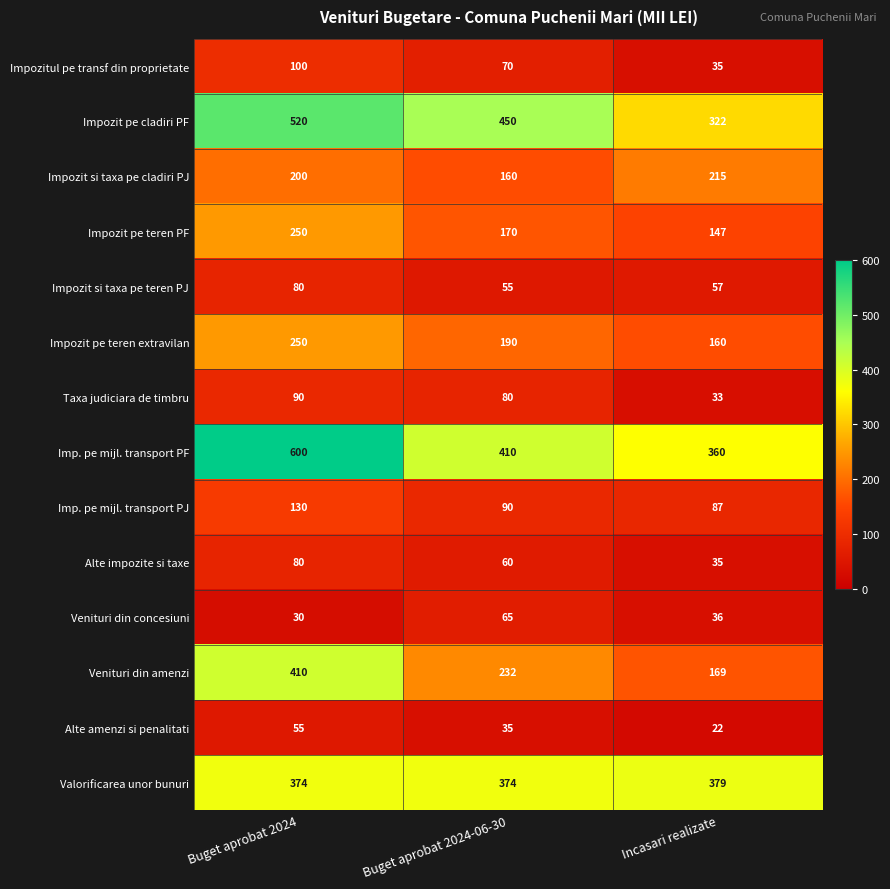

How many series are shown in this chart?

14